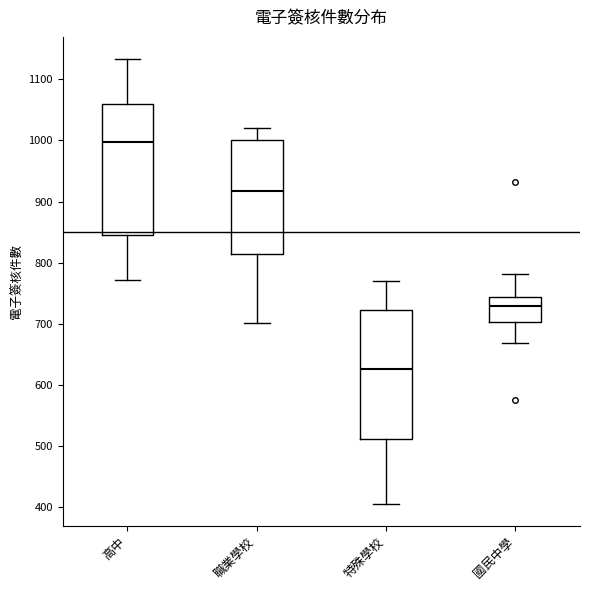

Which box's median line is the highest?

高中